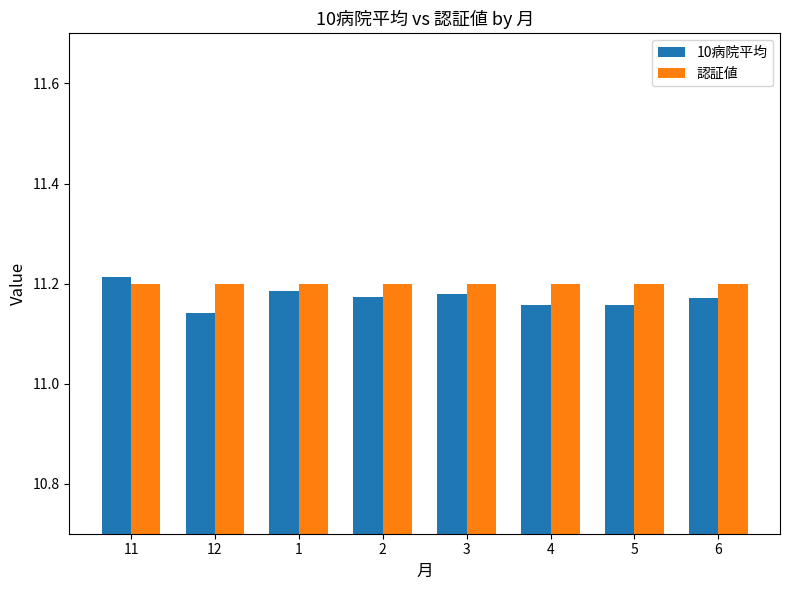

What is the sum of the 認証値 values at 4 and 12?

22.4